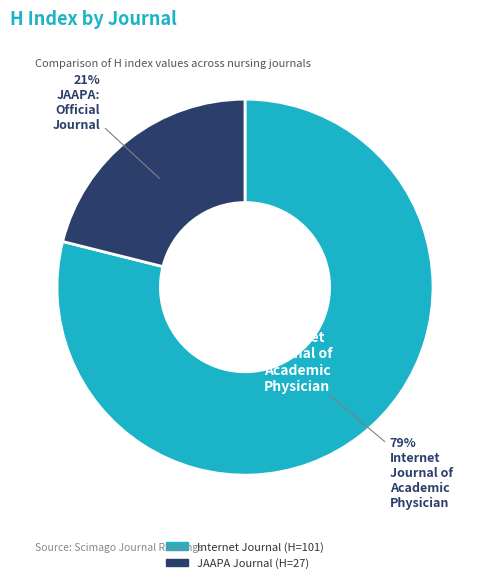

True or false: JAAPA: official journal of the American Academy of Physician Assistants accounts for 21% of the total.

True